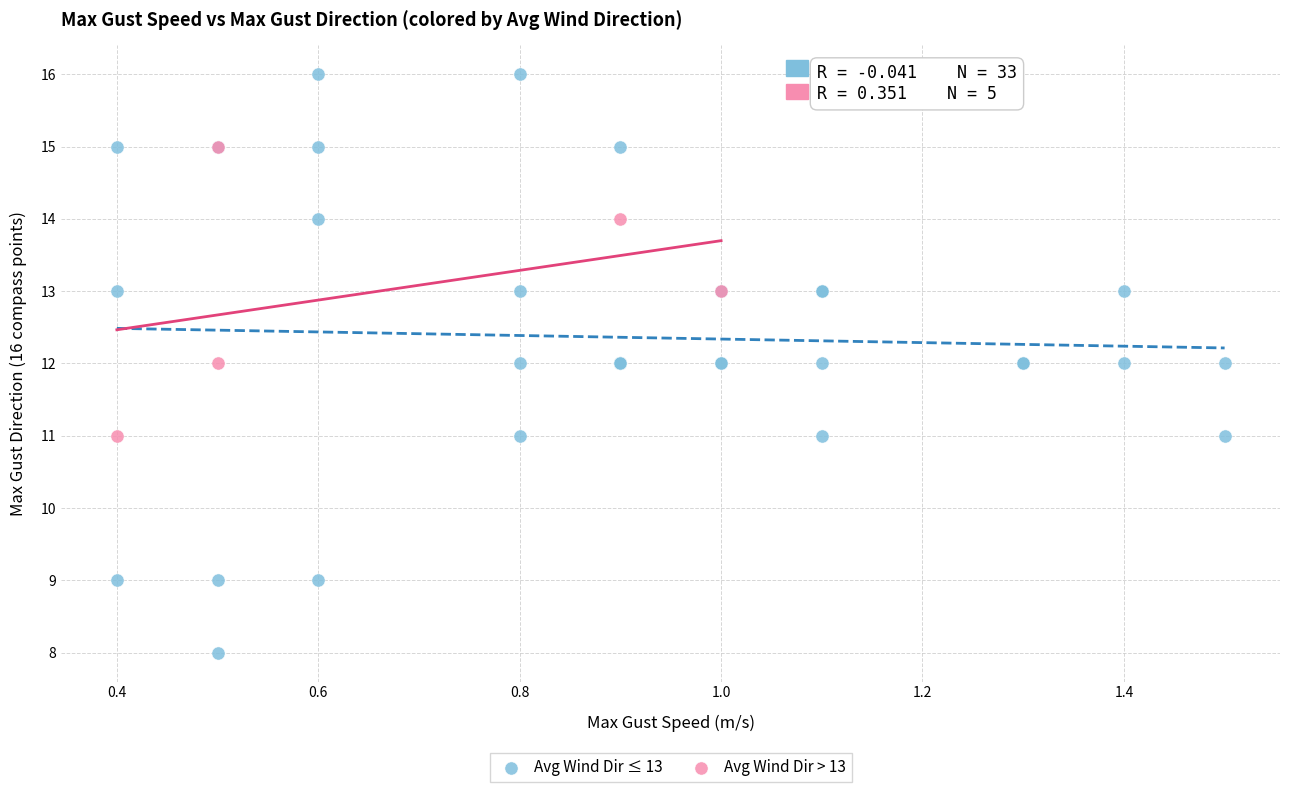

Which series has the largest Y range (max minus min)?

Avg Wind Dir ≤ 13